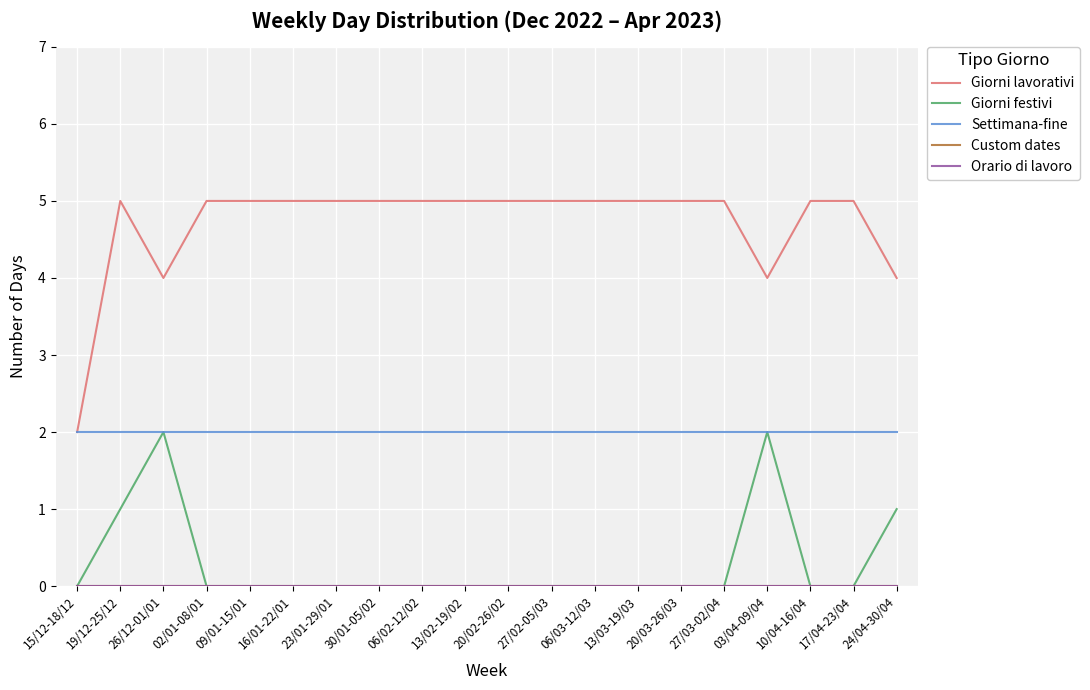

The value of Giorni festivi at 02/01-08/01 is -1. True or false?

False